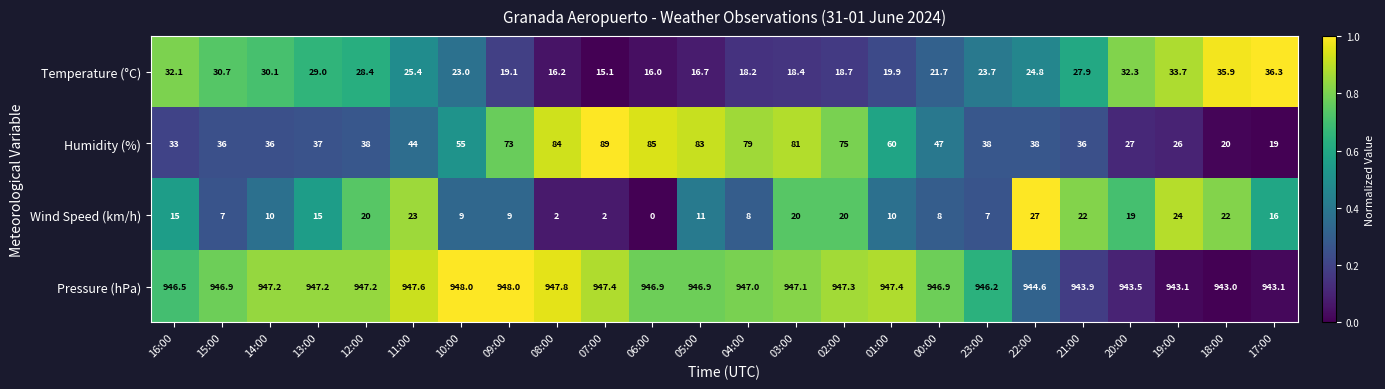

What is the total value across all series at 22:00?

1034.4